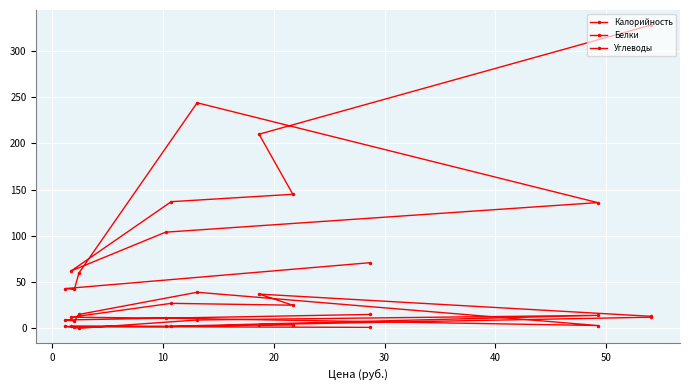

What are all the series names shown in the legend?

Калорийность, Белки, Углеводы